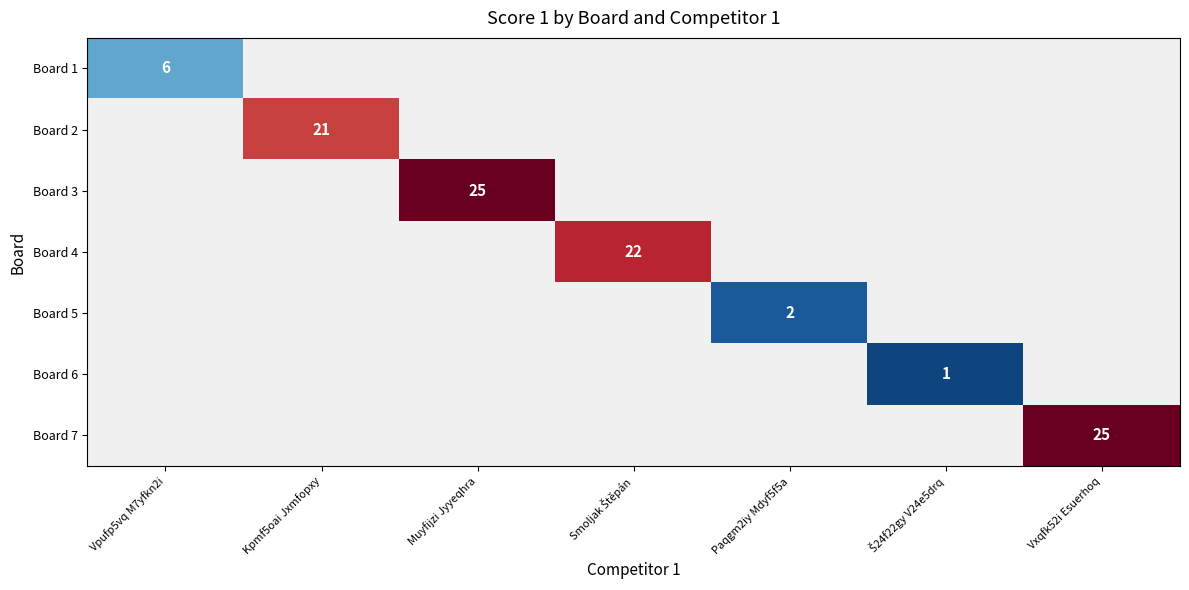

True or false: Board 1 has a value of 9.6 at Vpufp5vq M7yfkn2i.

False